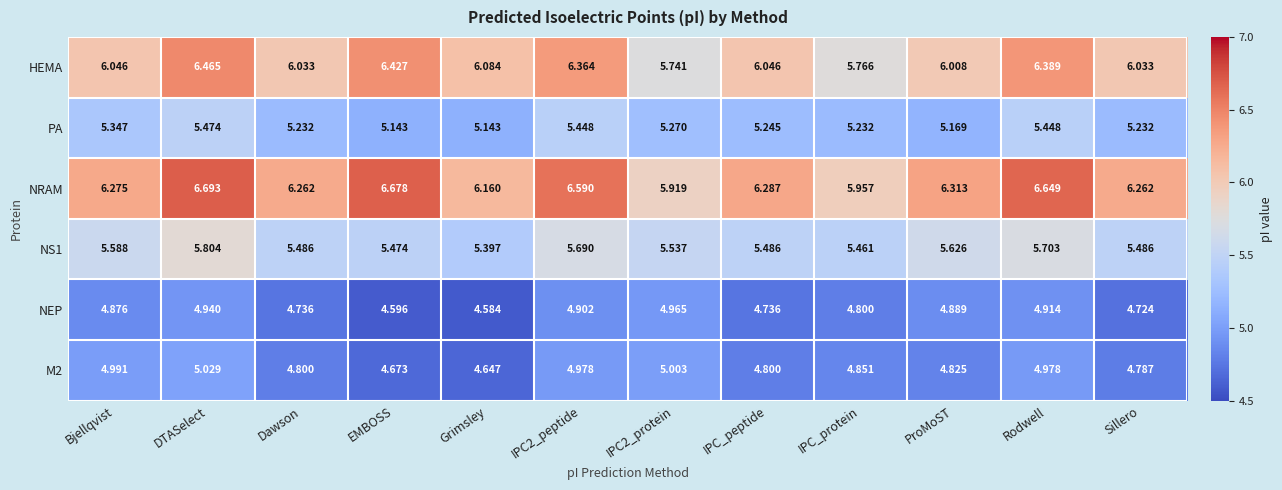

What is the greatest value displayed?

6.7